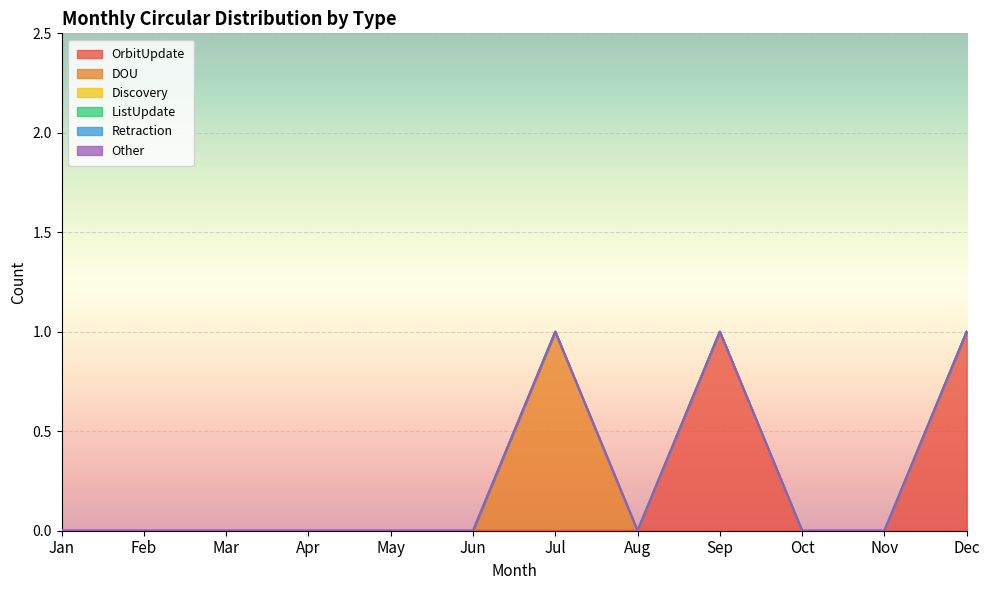

At which category is the sum across all series the highest?

Jul